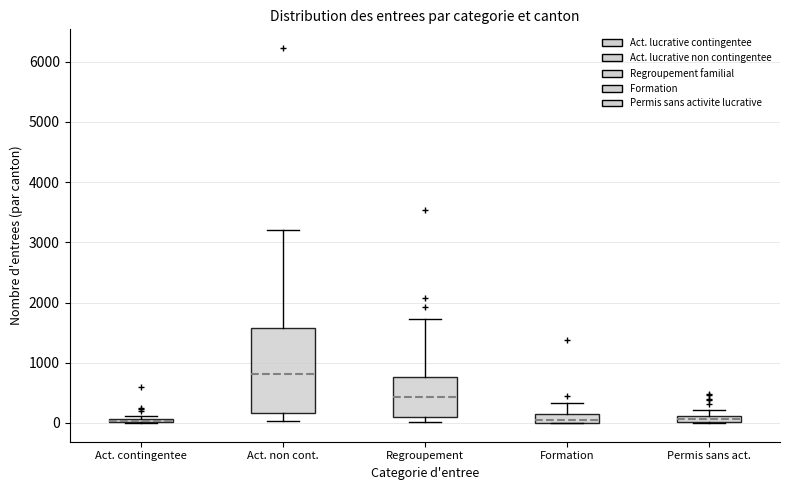

Which box is the tallest, from its lower edge to its upper edge?

Act. non cont.